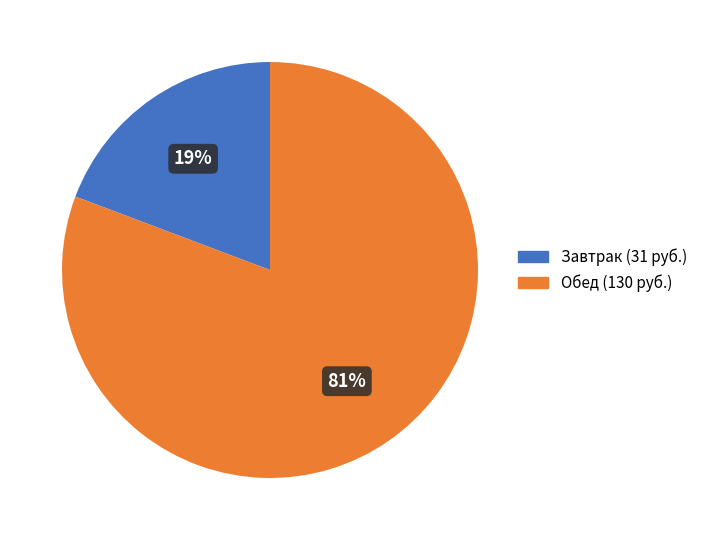

To the nearest percent, what is the average slice percentage?

50%